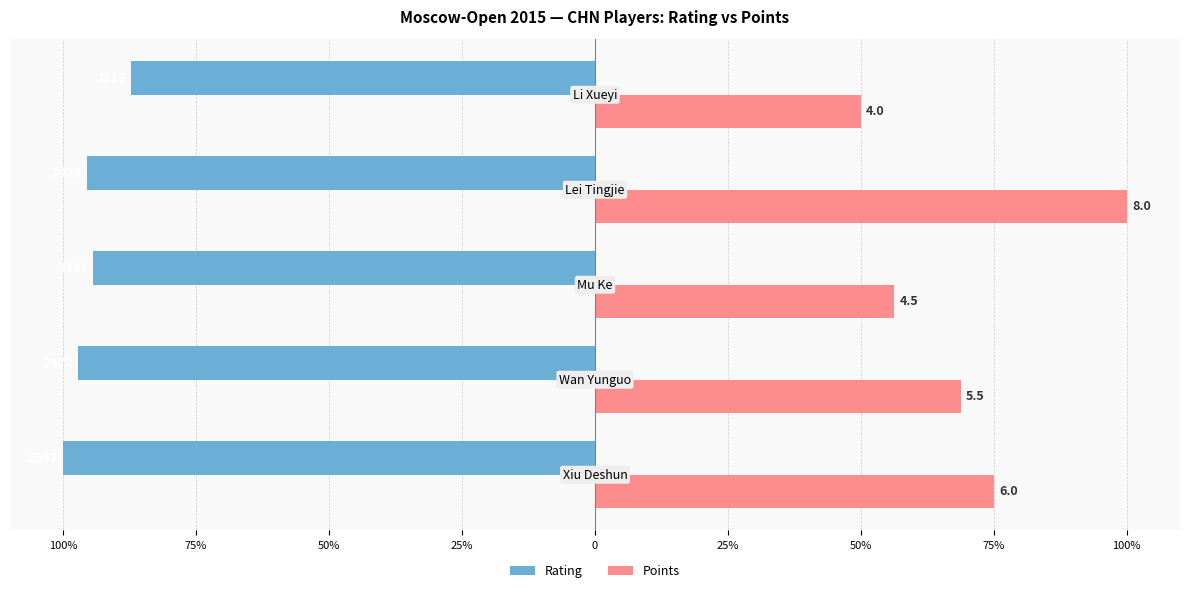

What are all the series names shown in the legend?

Rating, Points